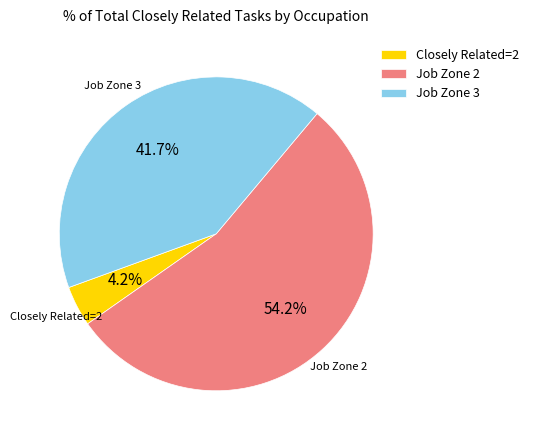

Is there a majority slice in this chart?

Yes